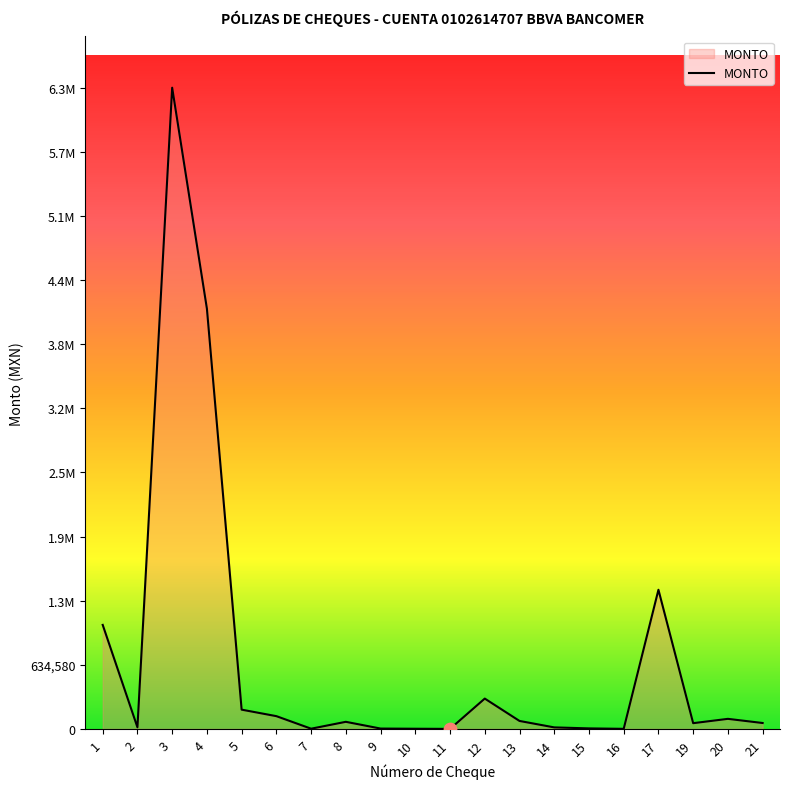

Does the chart have visible grid lines?

No